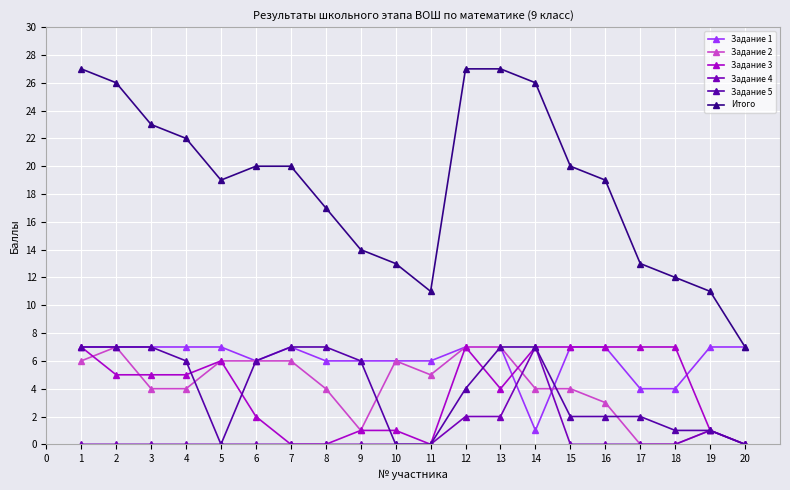

What are all the series names shown in the legend?

Задание 1, Задание 2, Задание 3, Задание 4, Задание 5, Итого